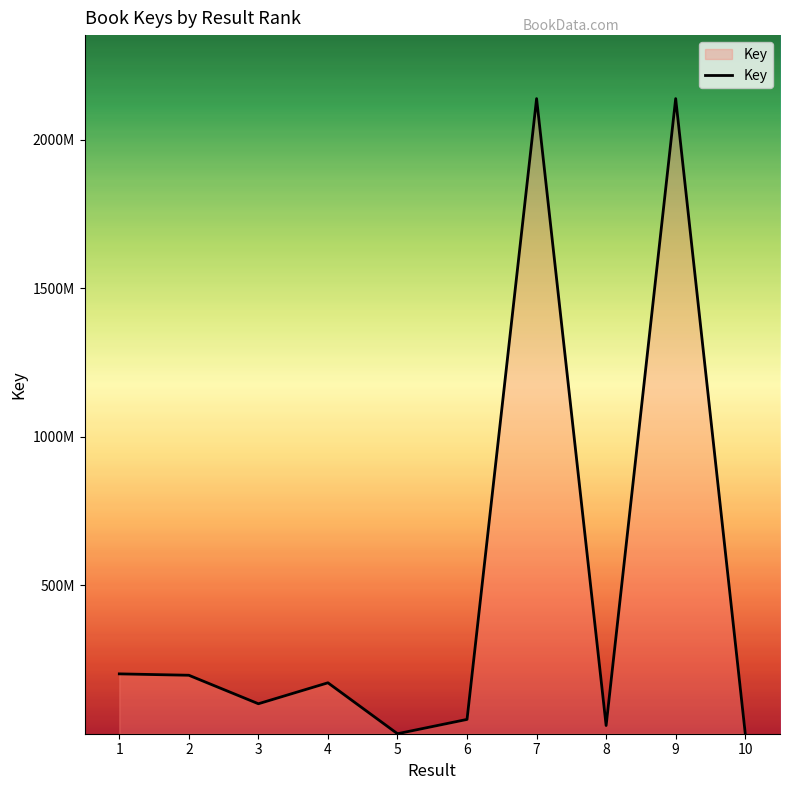

Is this an area chart (filled region under the line)?

Yes